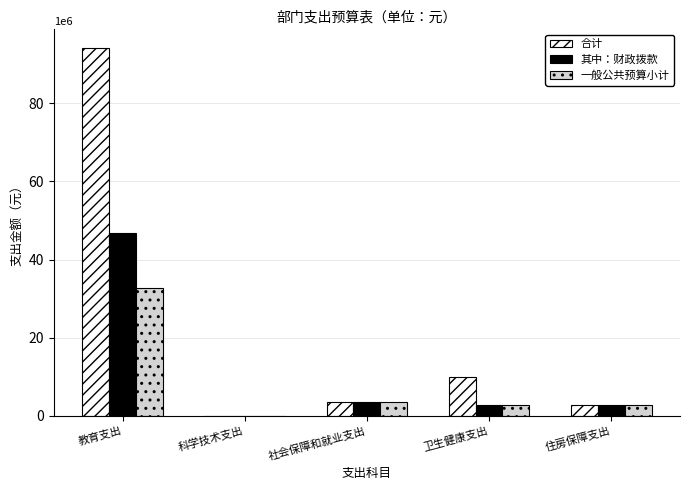

At which label is 合计 closest to 47147861?

卫生健康支出